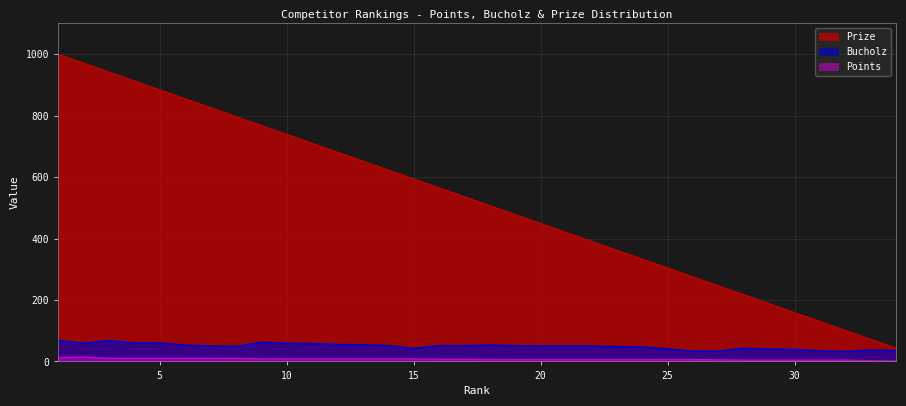

True or false: Points and Prize cross at least once.

False